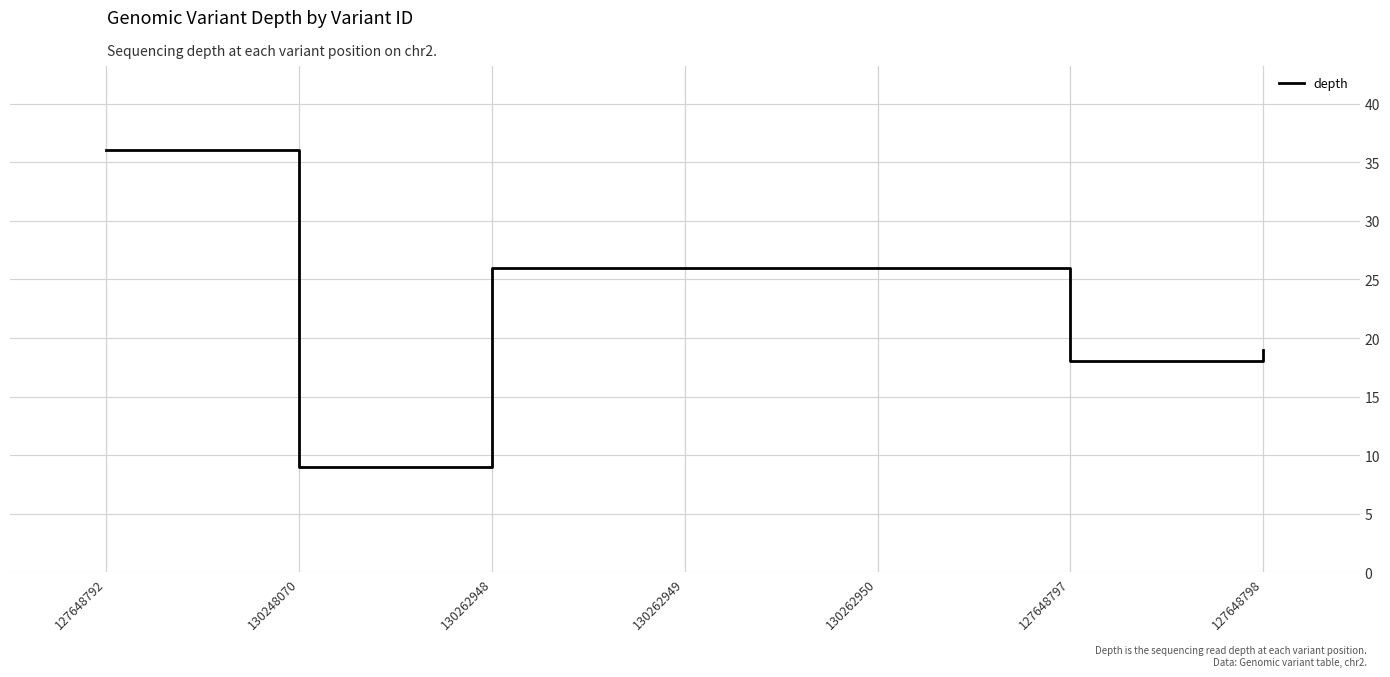

The chart shows a value of 38 at 130262948. True or false?

False